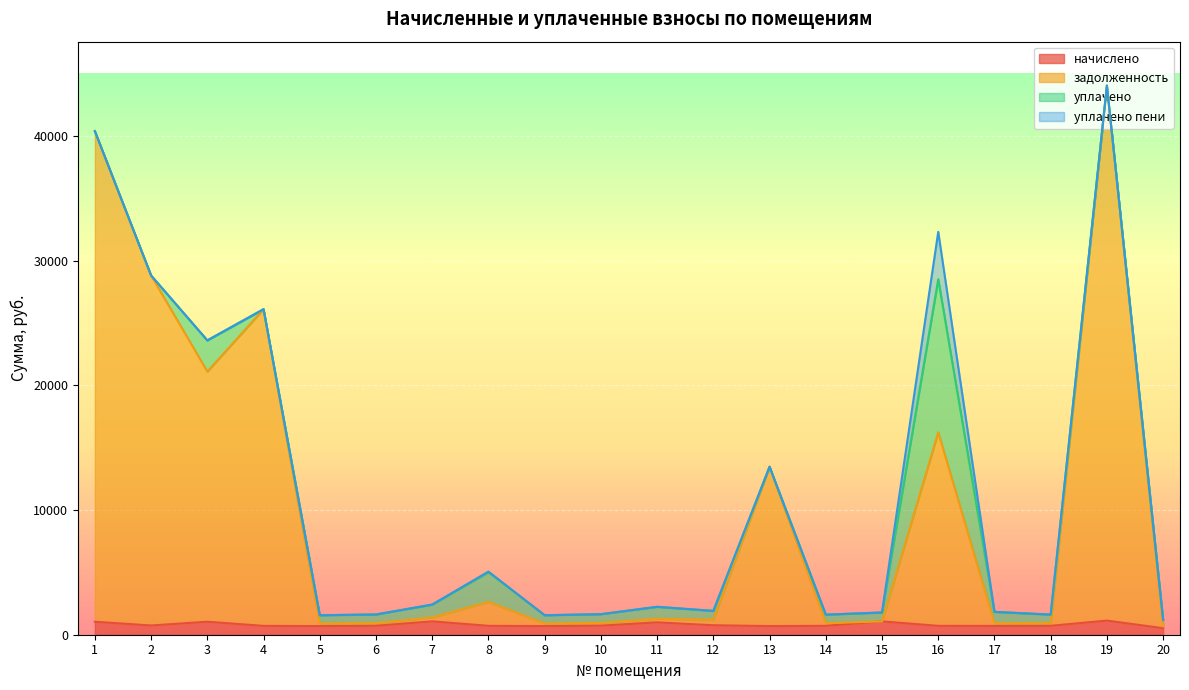

At which category does начислено reach its first local valley?

2